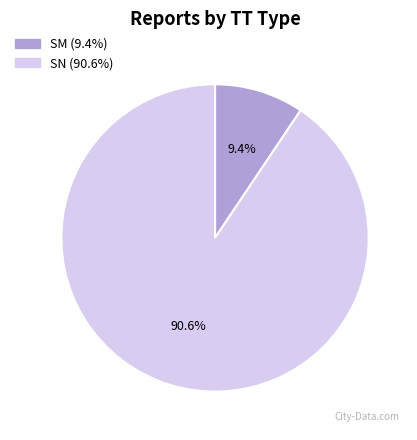

To the nearest percent, what is the difference between the largest and smallest slice percentages?

81%